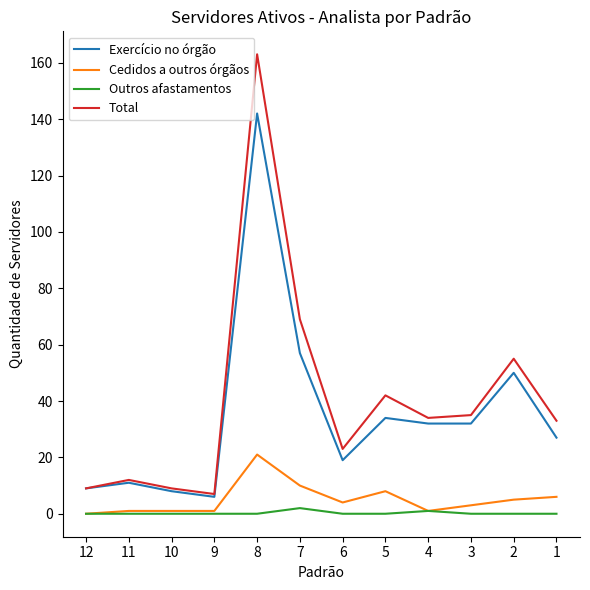

How many lines are shown in the chart?

4